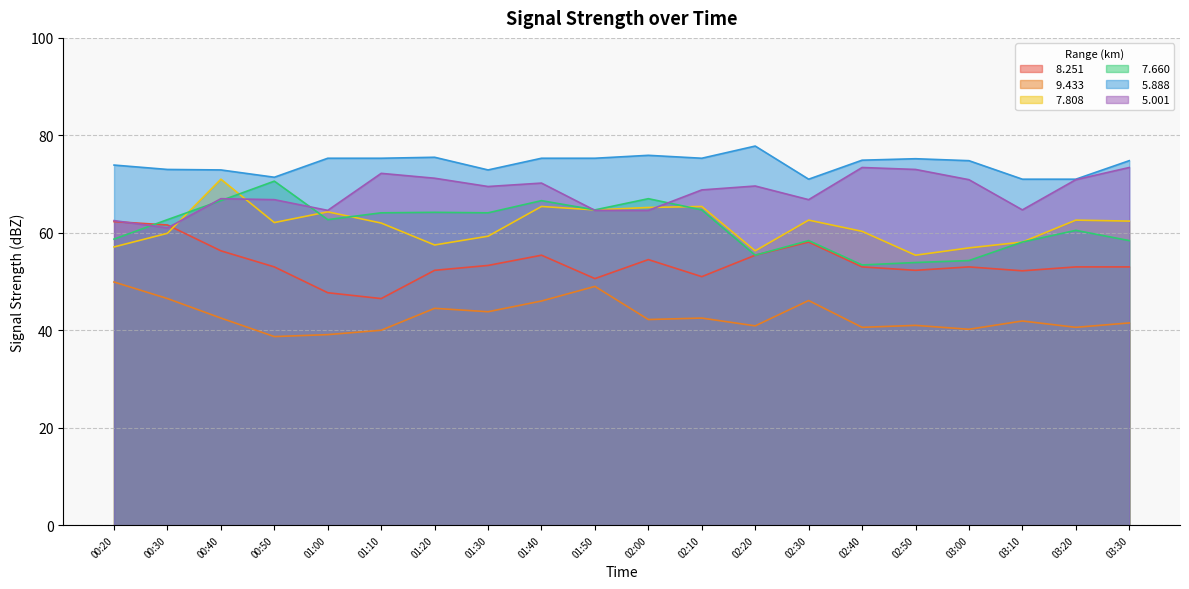

How many series are shown in this chart?

6